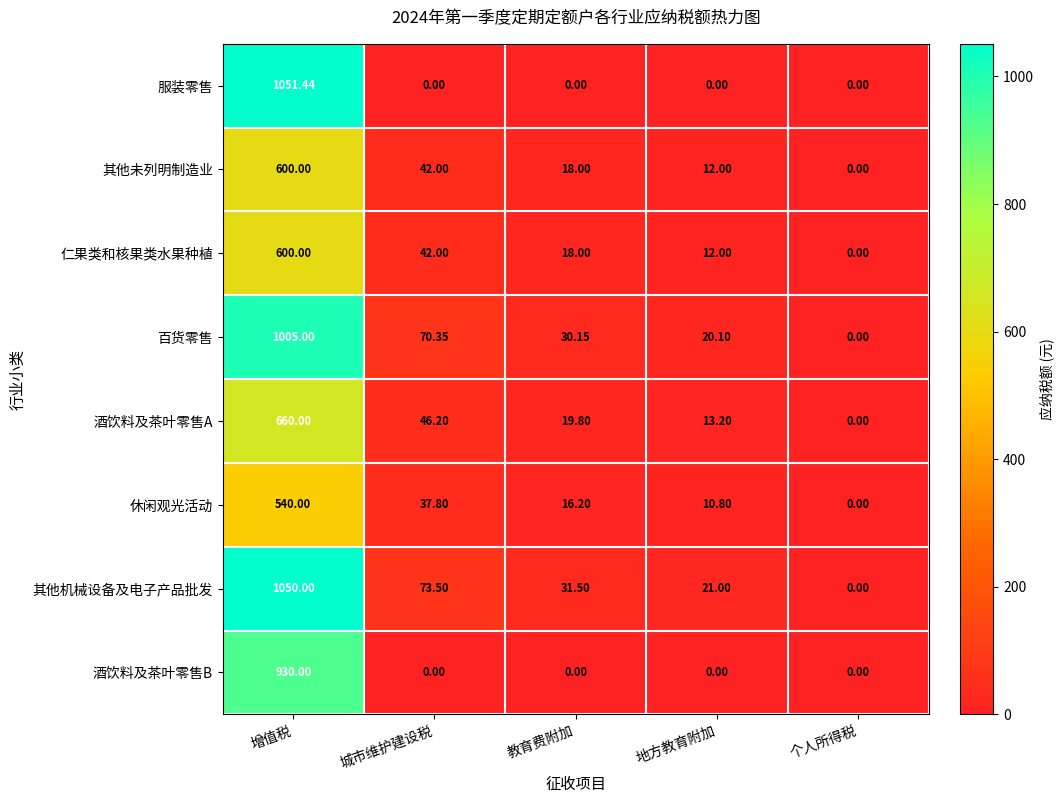

Between 教育费附加 and 个人所得税, which series saw the biggest shift?

其他机械设备及电子产品批发